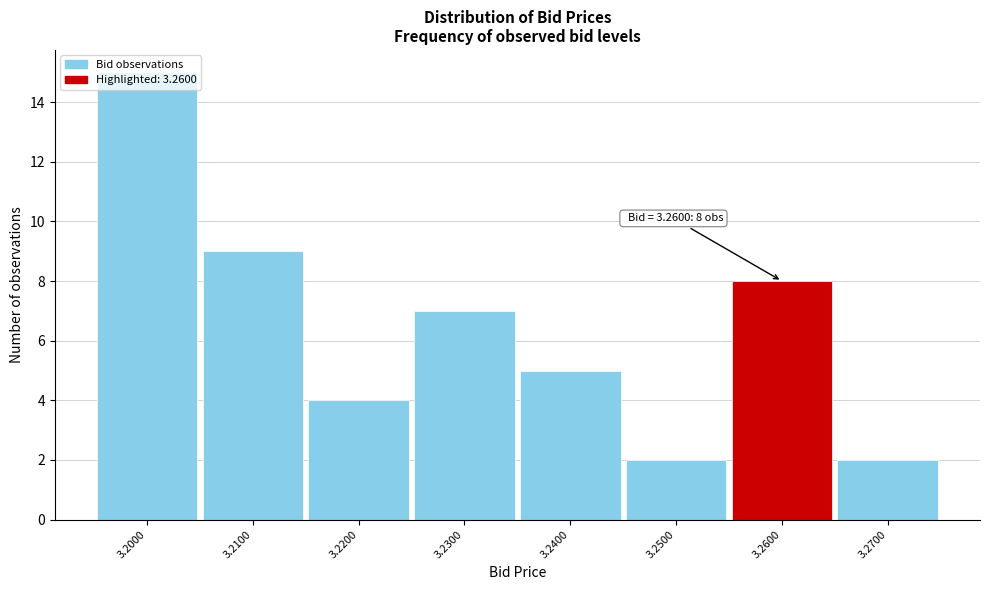

Over which range of the x-axis is the bar tallest?

3.195 to 3.205